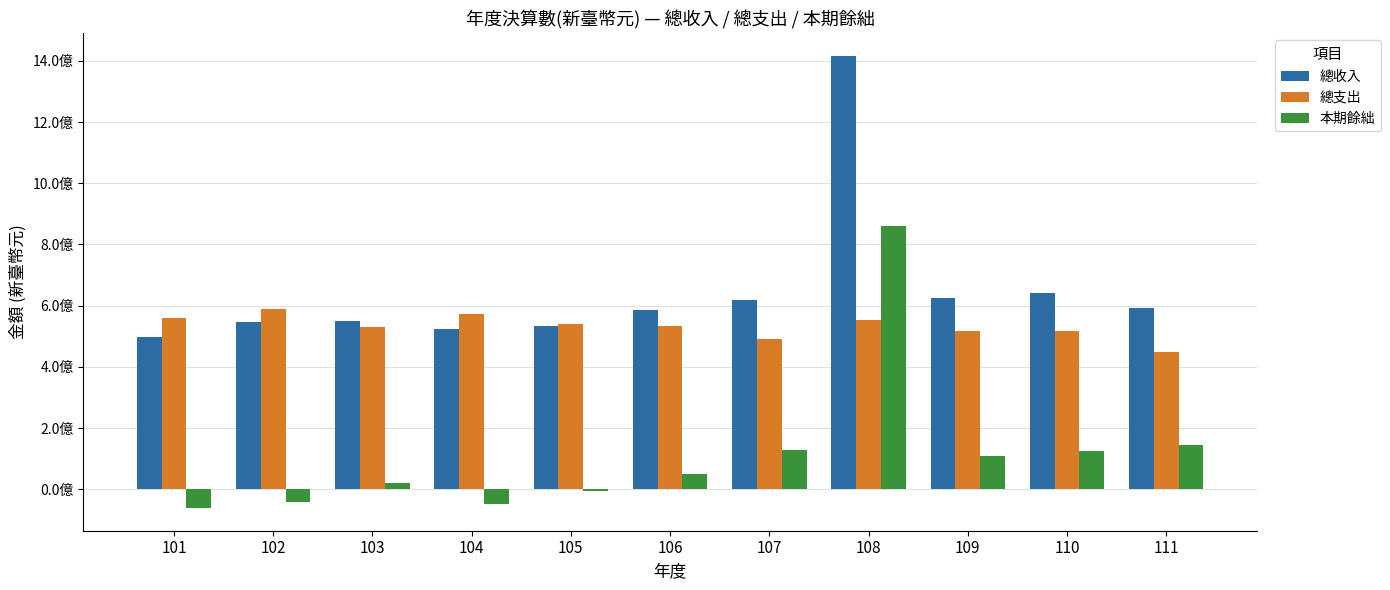

Reading left to right, extract all data points from this chart.

總收入: 101=496719716	102=545162452	103=548097195	104=522110000	105=534590000	106=584361228	107=616970864	108=1415442835	109=624306587	110=641122227	111=591266446
總支出: 101=558387773	102=588261226	103=528505846	104=571028000	105=540797000	106=534814458	107=489646546	108=553510785	109=516182841	110=515901017	111=447864899
本期餘絀: 101=-61668057	102=-43098774	103=19591349	104=-48918000	105=-6207000	106=49546770	107=127324318	108=858932050	109=108123746	110=125221210	111=143401547